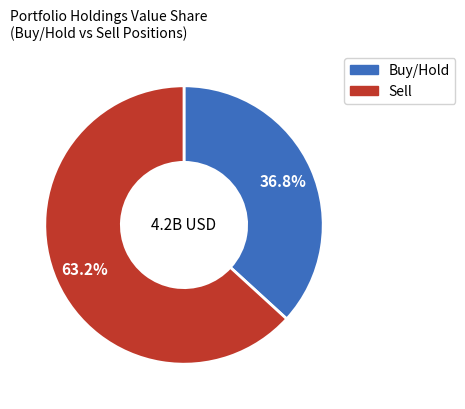

Is there any slice that represents more than half of the pie?

Yes